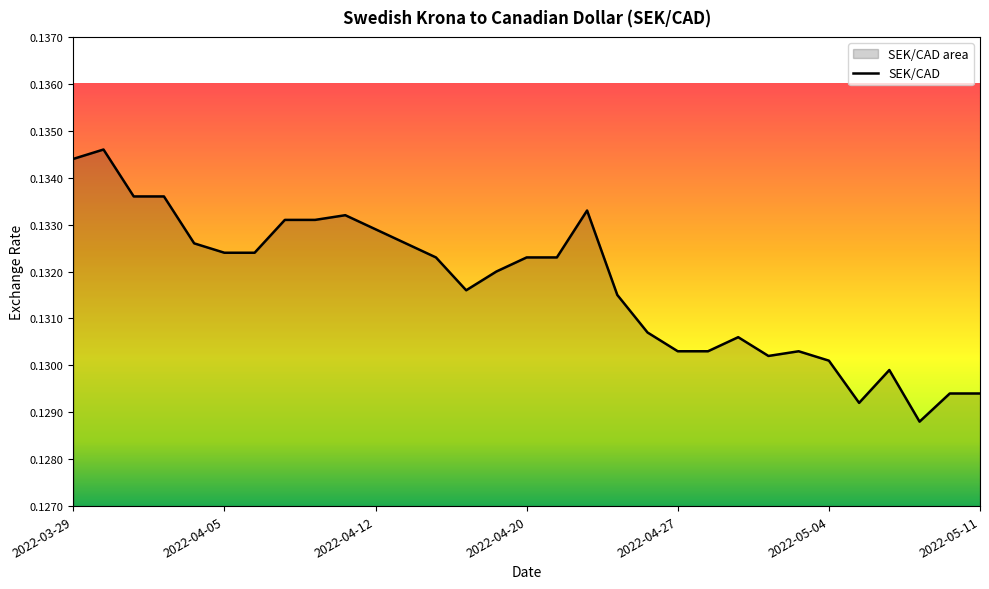

Reading right to left, what are all the values shown in this chart?

0.1	0.1	0.1	0.1	0.1	0.1	0.1	0.1	0.1	0.1	0.1	0.1	0.1	0.1	0.1	0.1	0.1	0.1	0.1	0.1	0.1	0.1	0.1	0.1	0.1	0.1	0.1	0.1	0.1	0.1	0.1